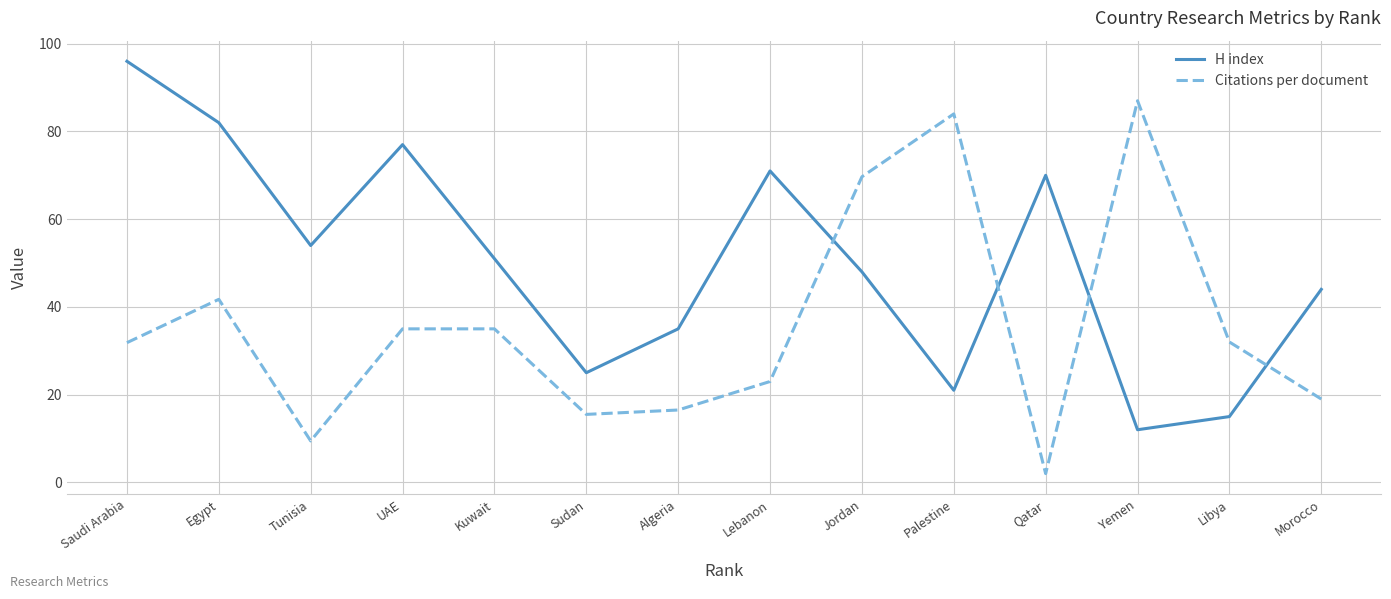

What is the sum of all Citations per document values?

501.7